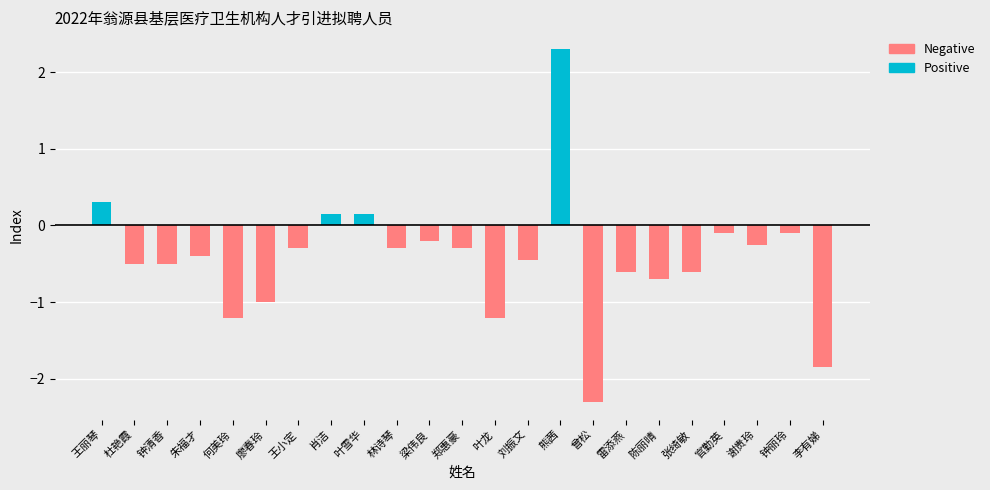

Reading left to right, transcribe all the data shown in this chart.

Positive: 王丽琴=0.3	杜艳霞=0.0	钟清香=0.0	朱福才=0.0	何美玲=0.0	廖春玲=0.0	王小定=0.0	肖洁=0.1	叶雪华=0.1	林诗琴=0.0	梁伟良=0.0	郑惠豪=0.0	叶龙=0.0	刘振文=0.0	熊茜=2.3	曾松=0.0	雷添燕=0.0	陈丽晴=0.0	张绮敏=0.0	官勤英=0.0	谢贵玲=0.0	钟丽玲=0.0	李有娣=0.0
Negative: 王丽琴=0.0	杜艳霞=-0.5	钟清香=-0.5	朱福才=-0.4	何美玲=-1.2	廖春玲=-1.0	王小定=-0.3	肖洁=0.0	叶雪华=0.0	林诗琴=-0.3	梁伟良=-0.2	郑惠豪=-0.3	叶龙=-1.2	刘振文=-0.5	熊茜=0.0	曾松=-2.3	雷添燕=-0.6	陈丽晴=-0.7	张绮敏=-0.6	官勤英=-0.1	谢贵玲=-0.2	钟丽玲=-0.1	李有娣=-1.9